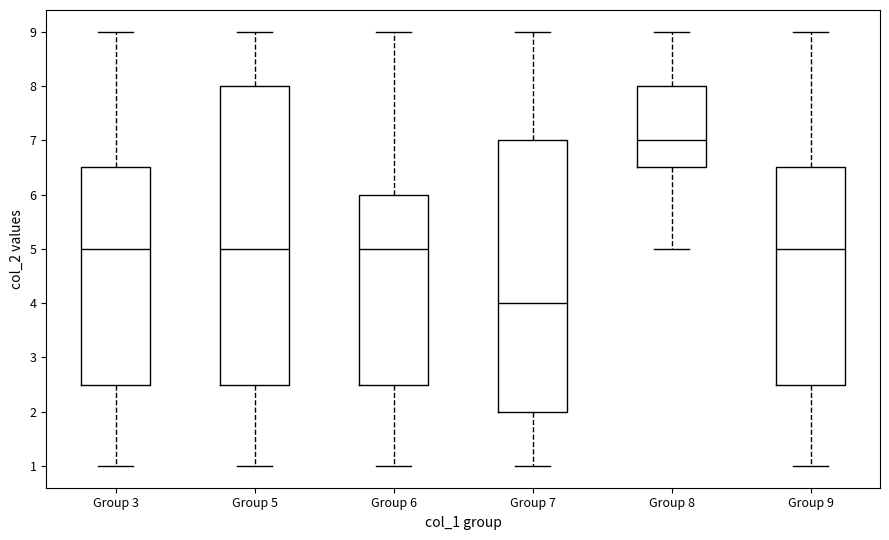

Reading left to right, read every box against the y-axis: the position of its median line, the range the box covers, and the ends of its whiskers. The values are not printed on the chart, so give them approximately, as read against the axis.

Group 3: median 5.0, box 2.5 to 6.5, whiskers 1.0 to 9.0
Group 5: median 5.0, box 2.5 to 8.0, whiskers 1.0 to 9.0
Group 6: median 5.0, box 2.5 to 6.0, whiskers 1.0 to 9.0
Group 7: median 4.0, box 2.0 to 7.0, whiskers 1.0 to 9.0
Group 8: median 7.0, box 6.5 to 8.0, whiskers 5.0 to 9.0
Group 9: median 5.0, box 2.5 to 6.5, whiskers 1.0 to 9.0